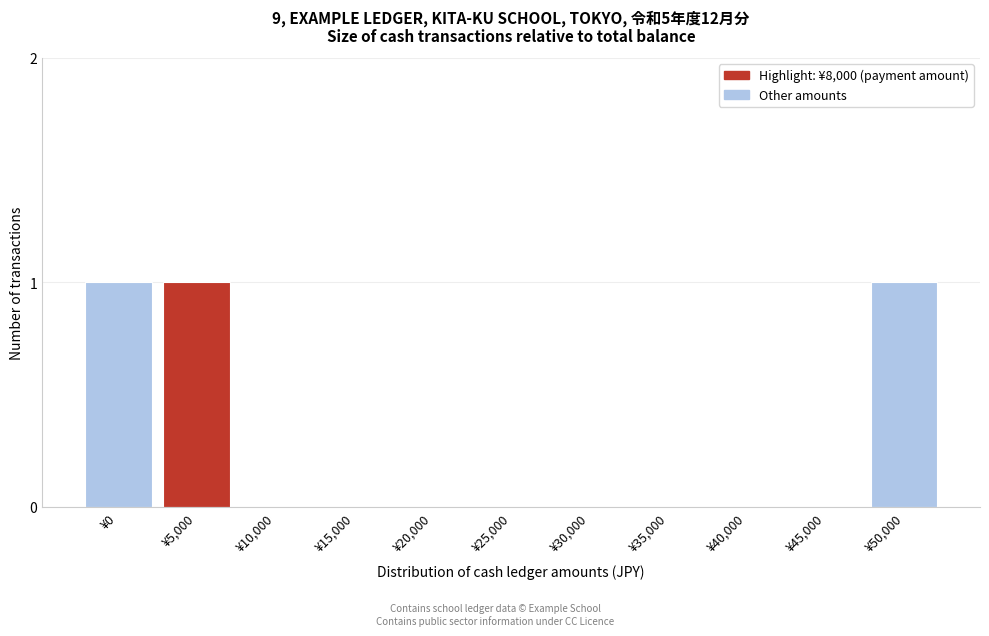

Reading left to right, extract all data points from this chart.

¥0=1	¥5,000=1	¥10,000=0	¥15,000=0	¥20,000=0	¥25,000=0	¥30,000=0	¥35,000=0	¥40,000=0	¥45,000=0	¥50,000=1